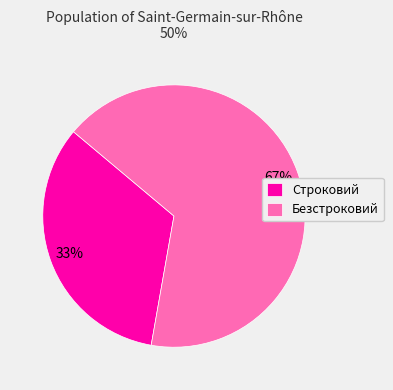

Is it true that Строковий is 33% of the pie?

True